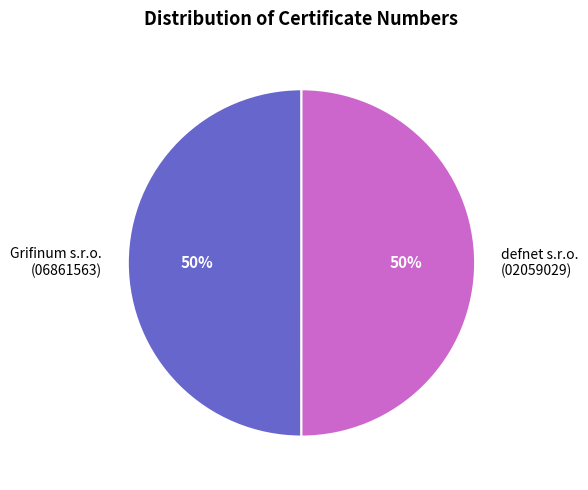

Count the number of slices in the pie.

2